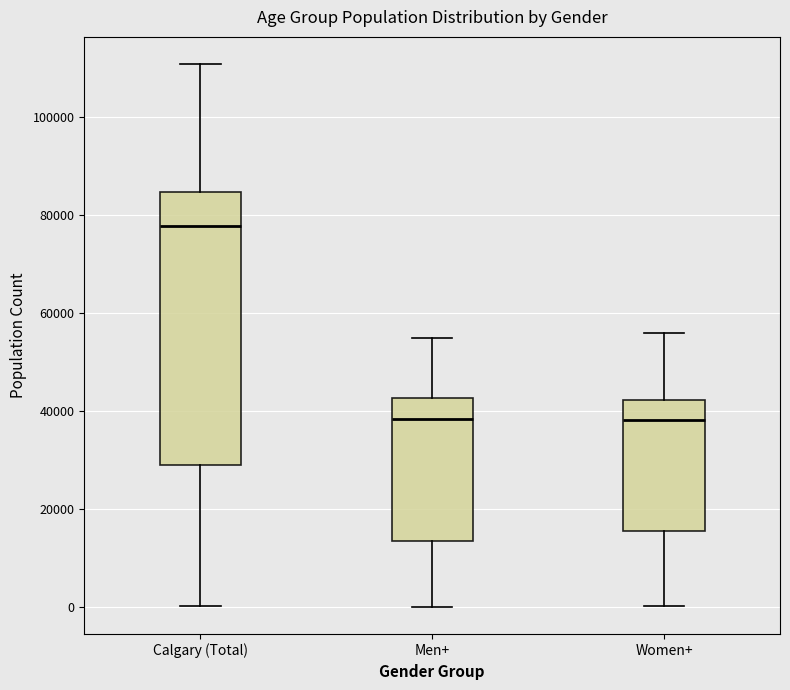

Comparing the boxes themselves (not the whiskers), which one is the tallest?

Calgary (Total)